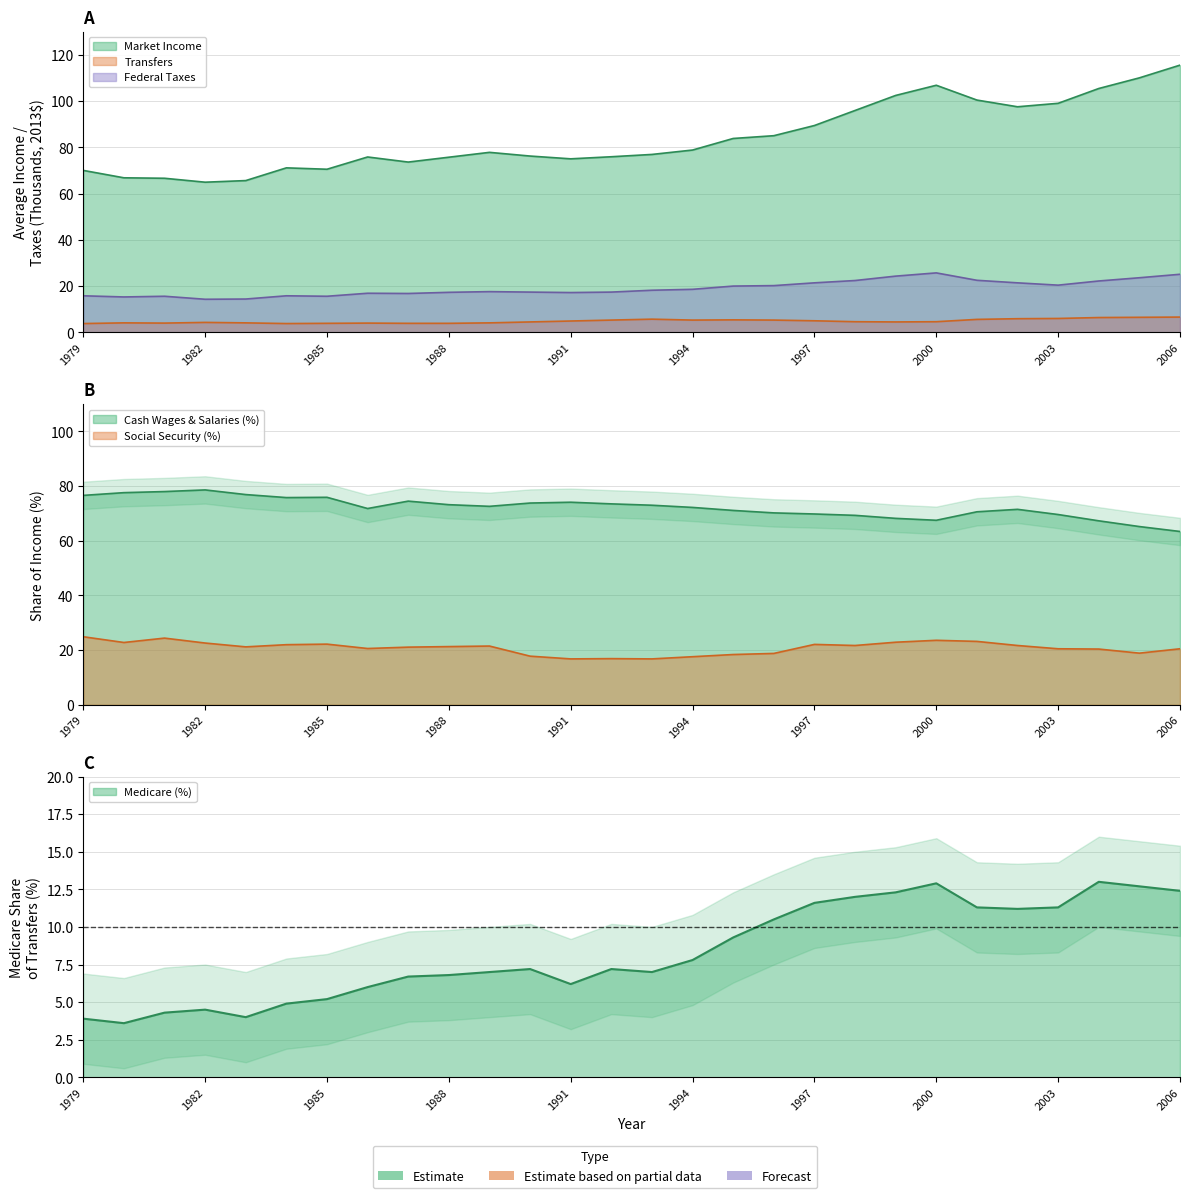

Which series has the widest spread of values?

Market Income